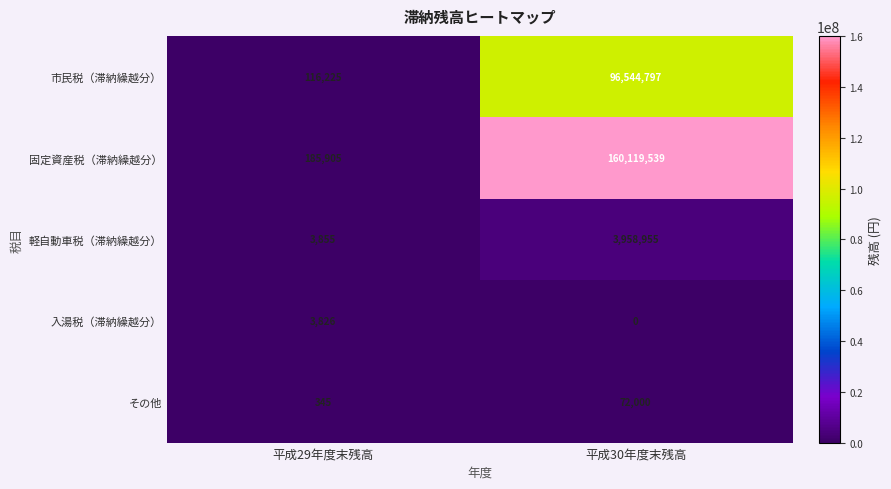

At which category is the sum across all series the highest?

平成30年度末残高